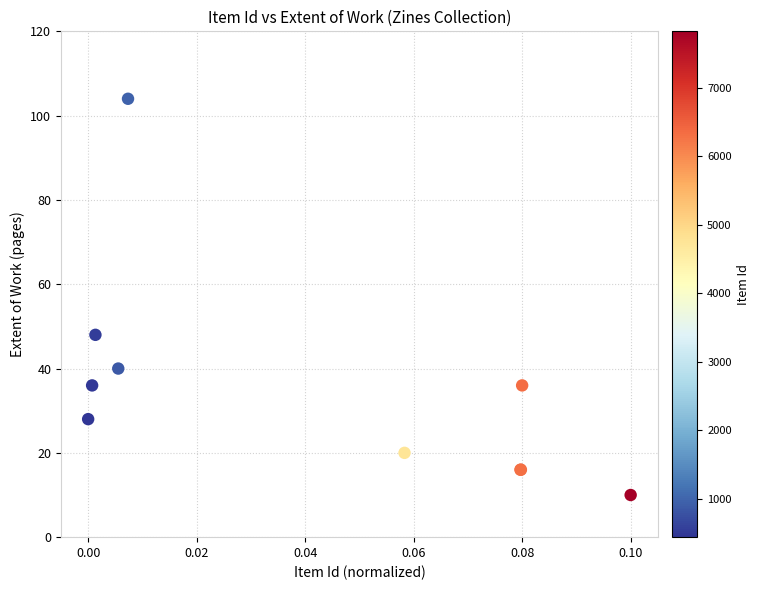

What Y value in the scatter plot is closest to 57?

48